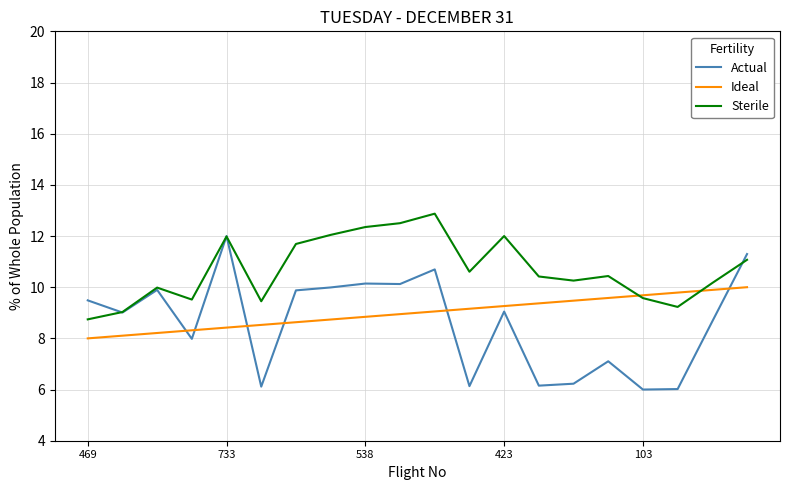

How many times do Ideal and Sterile cross each other?

2